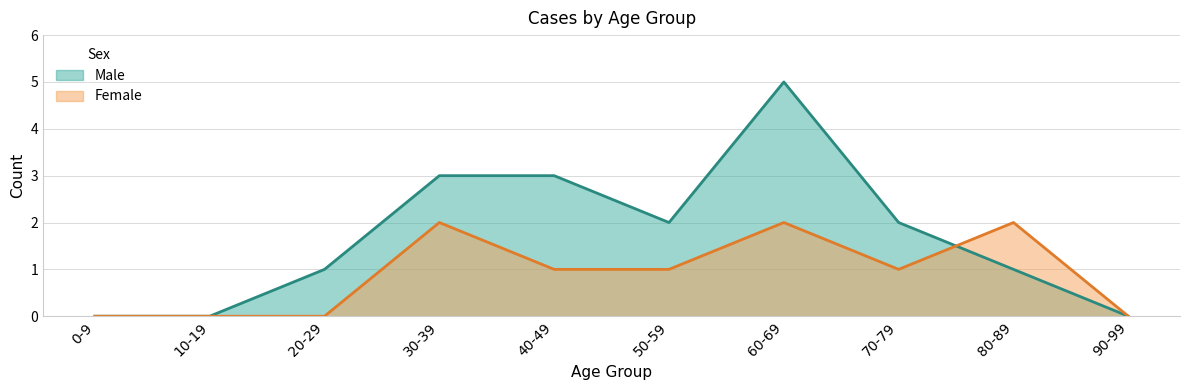

Where do Female and Male first cross each other?

70-79 and 80-89